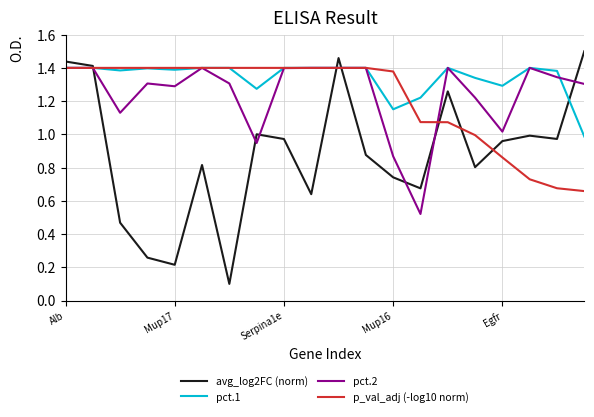

What are all the series names shown in the legend?

avg_log2FC (norm), pct.1, pct.2, p_val_adj (-log10 norm)